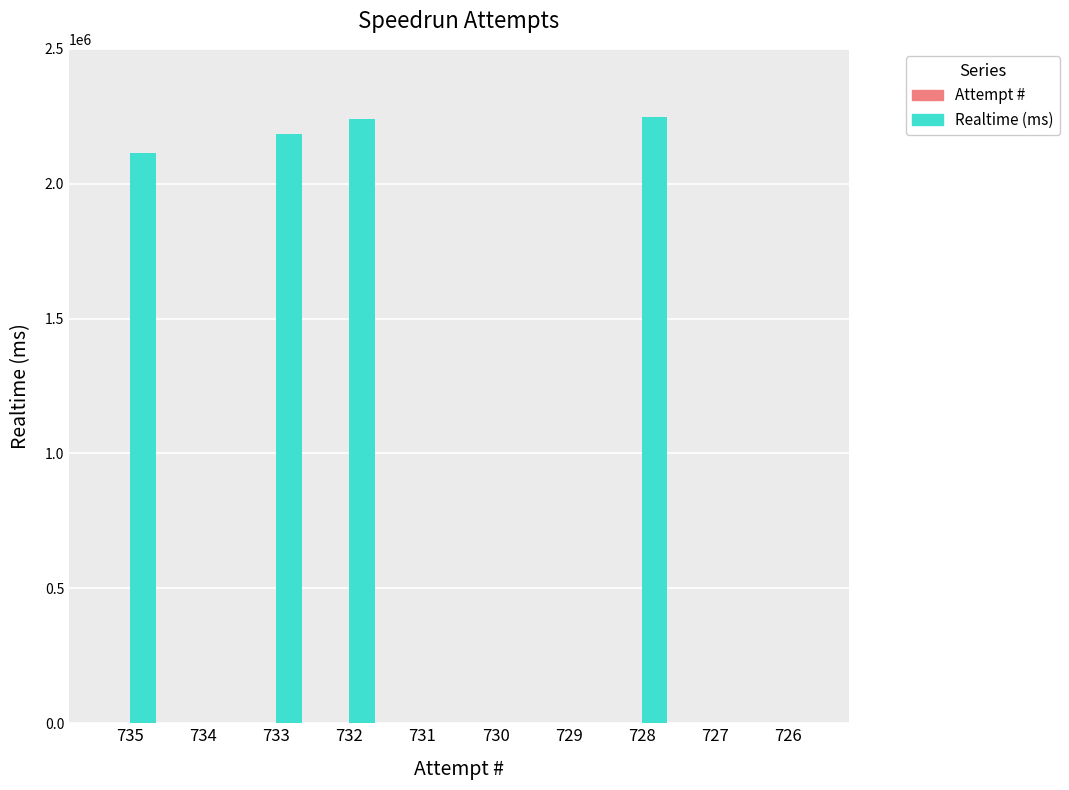

How many groups of bars are there?

10